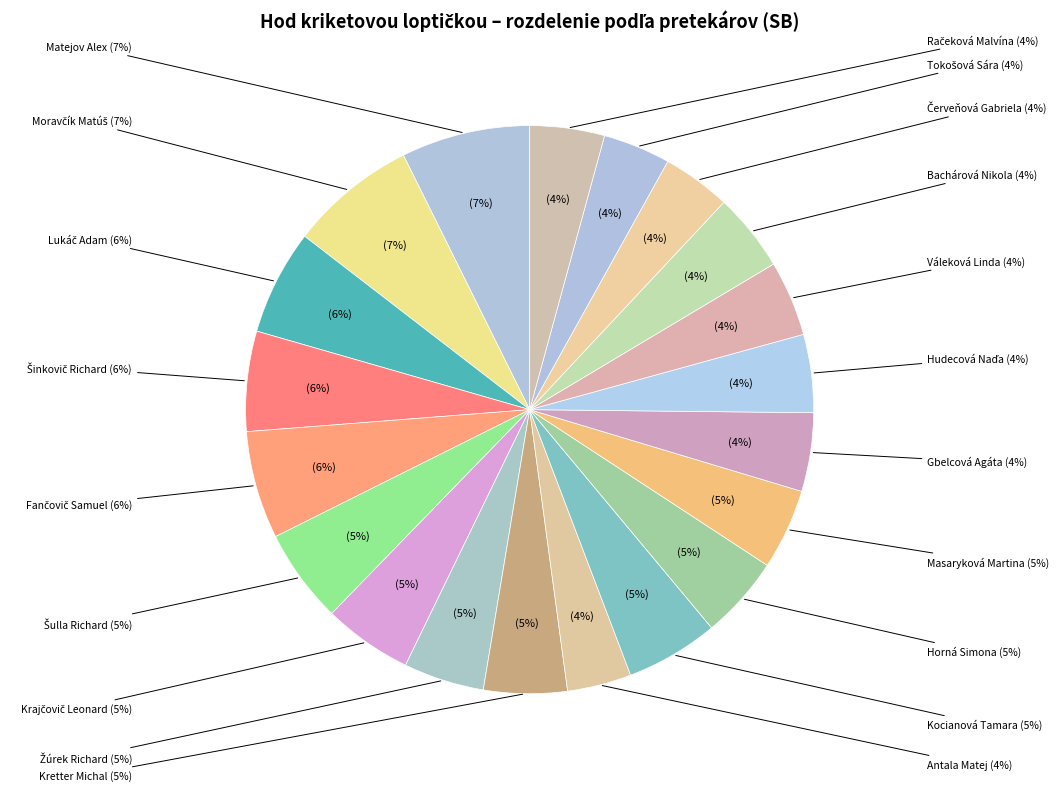

Between Krajčovič Leonard and Bachárová Nikola, which is larger?

Krajčovič Leonard